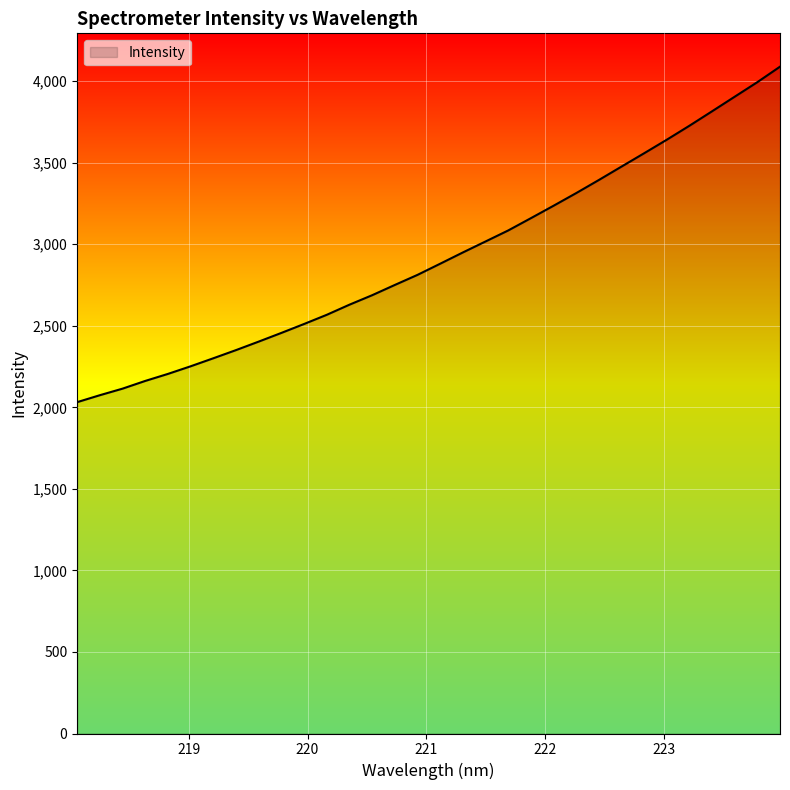

True or false: the data has more than 1 interior local peaks.

False